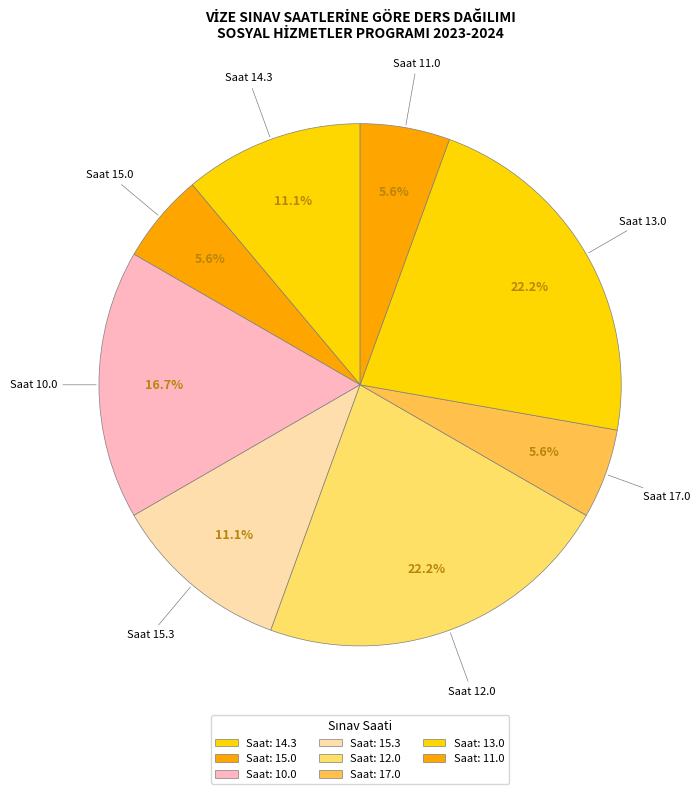

Count the number of slices in the pie.

8